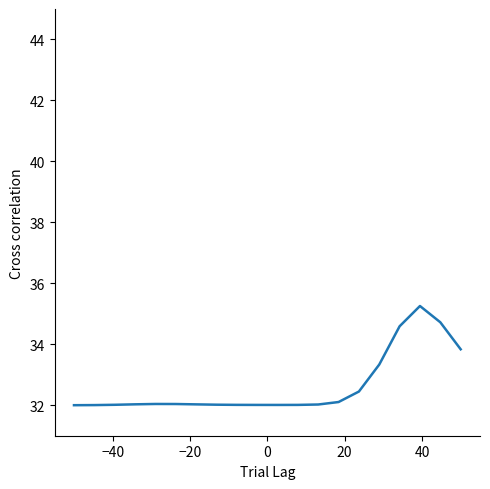

What is the greatest value displayed?

35.3